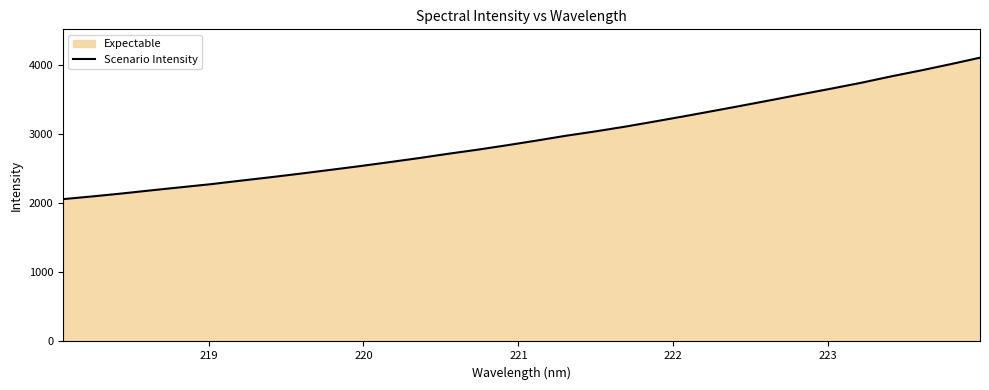

What is the greatest value displayed?

4102.4